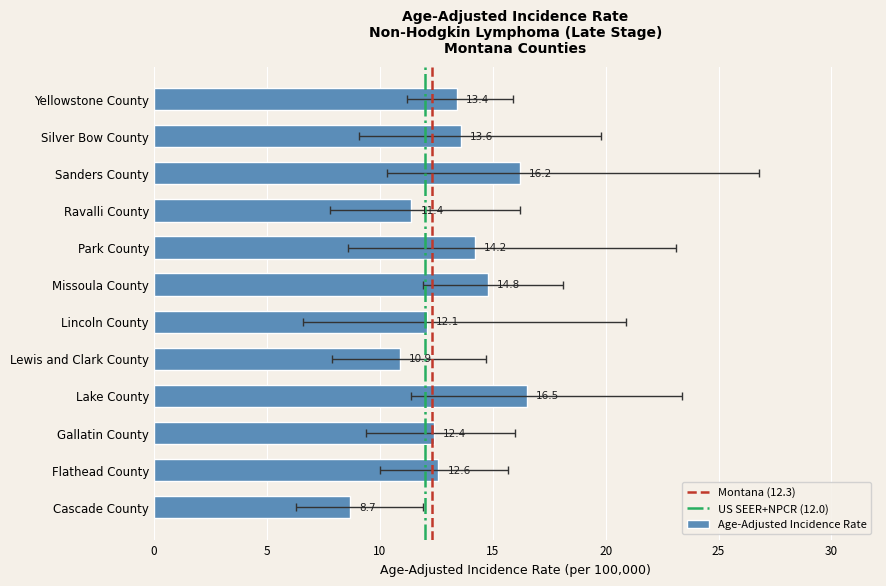

What is the ratio of the value at Gallatin County to the value at Missoula County?

0.8